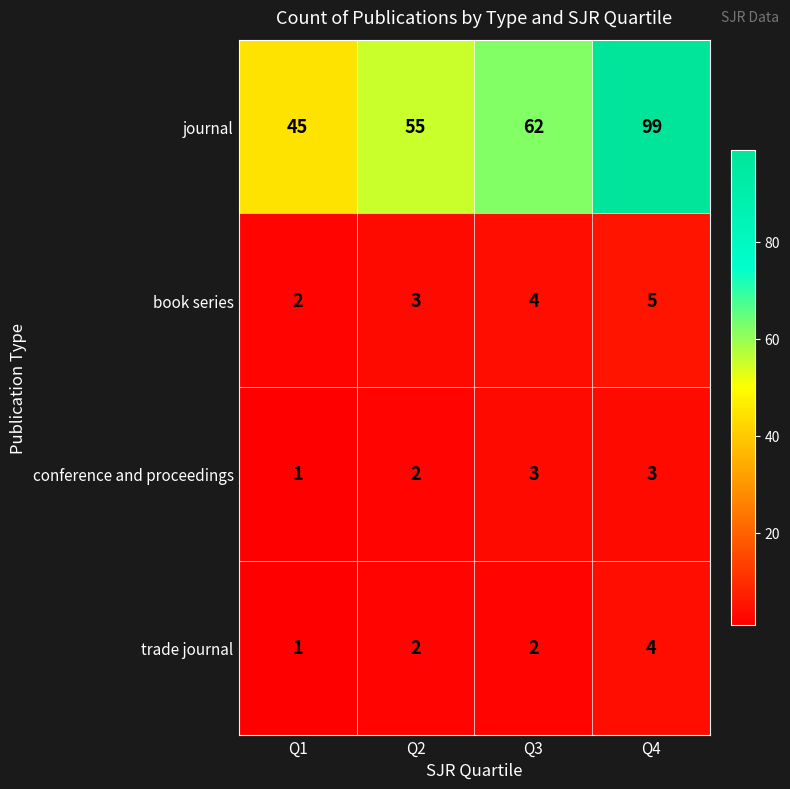

What is the spread (max minus min) of values at Q3?

60